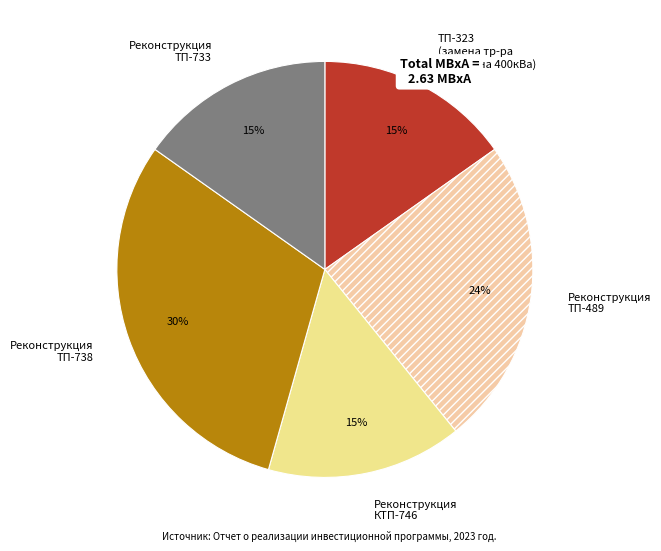

True or false: Реконструкция ТП-489 accounts for 24% of the total.

True